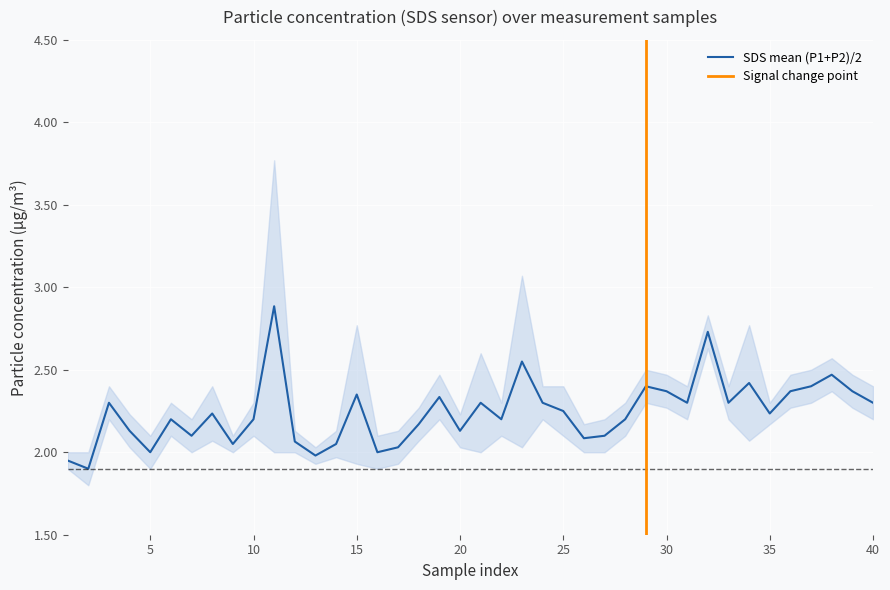

What is the maximum value for SDS mean (P1+P2)/2?

2.9